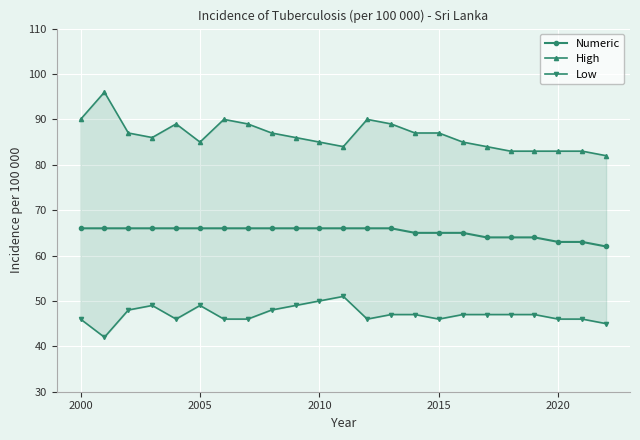

How many values in the High series are below 86?

10